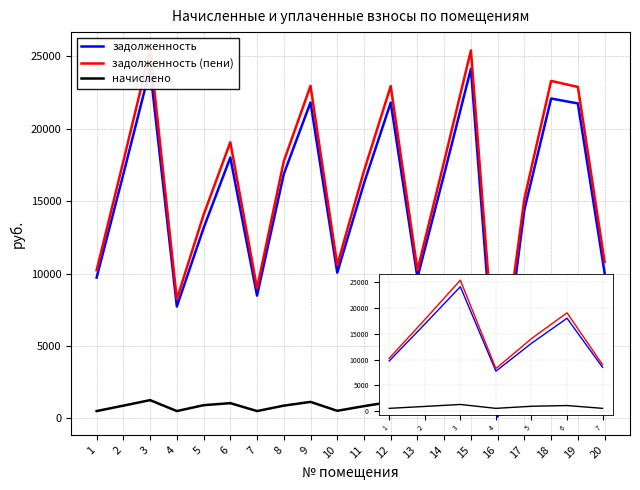

In начислено, how many points are lower than both neighbors (excluding endpoints)?

5